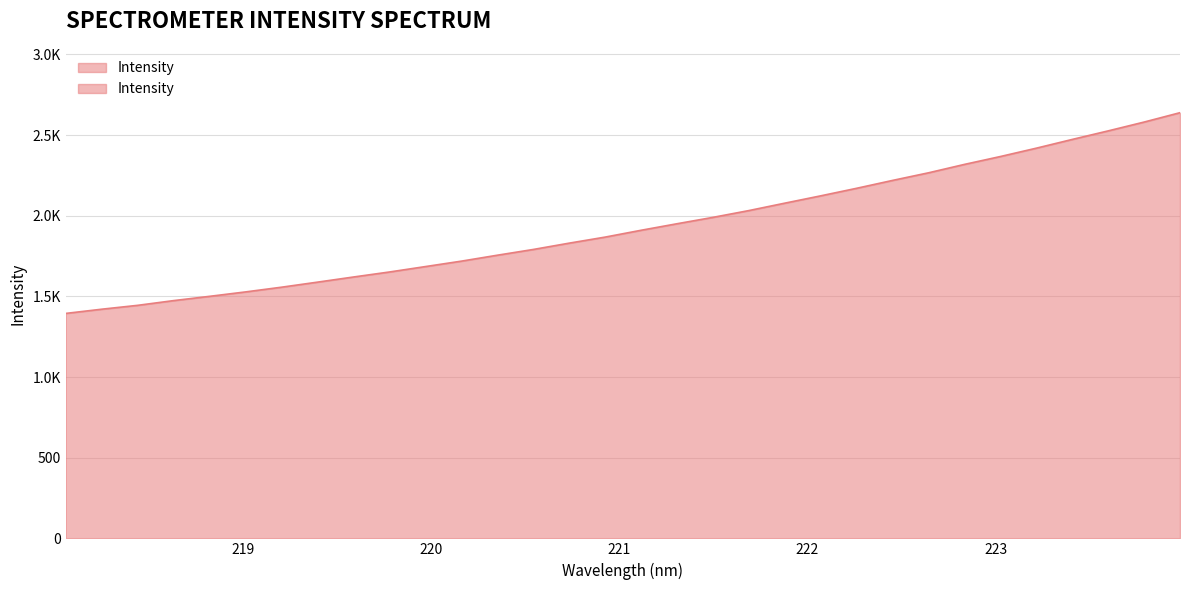

What is the difference between the second highest and minimum values?

1186.1